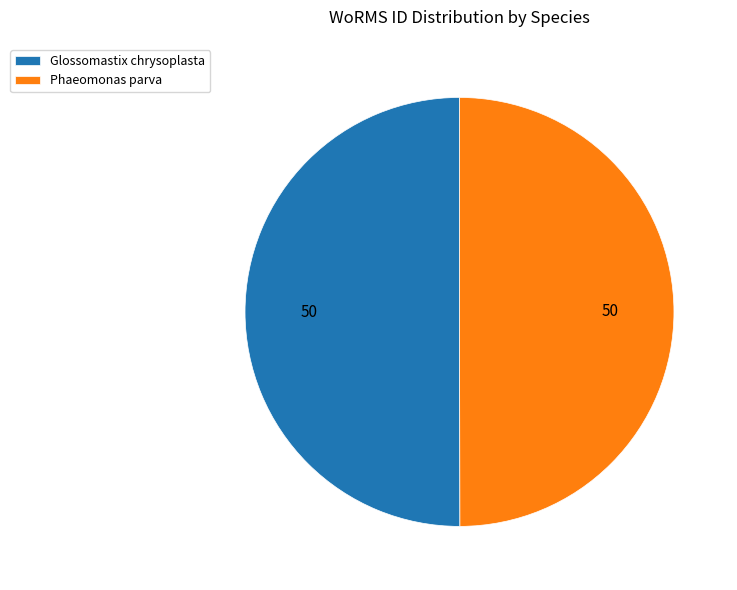

Approximately how many times larger is the value at Glossomastix chrysoplasta compared to Phaeomonas parva?

1.0